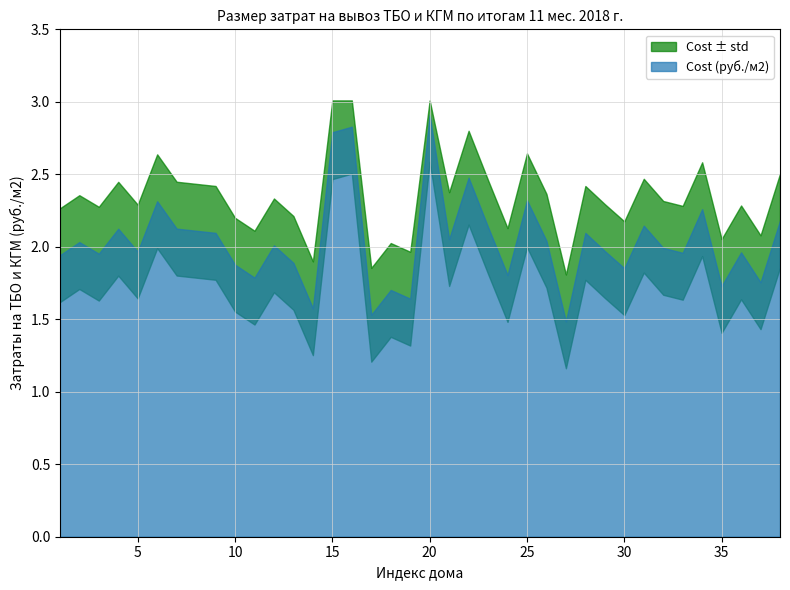

The chart shows a value of 1.6 at 19. True or false?

True